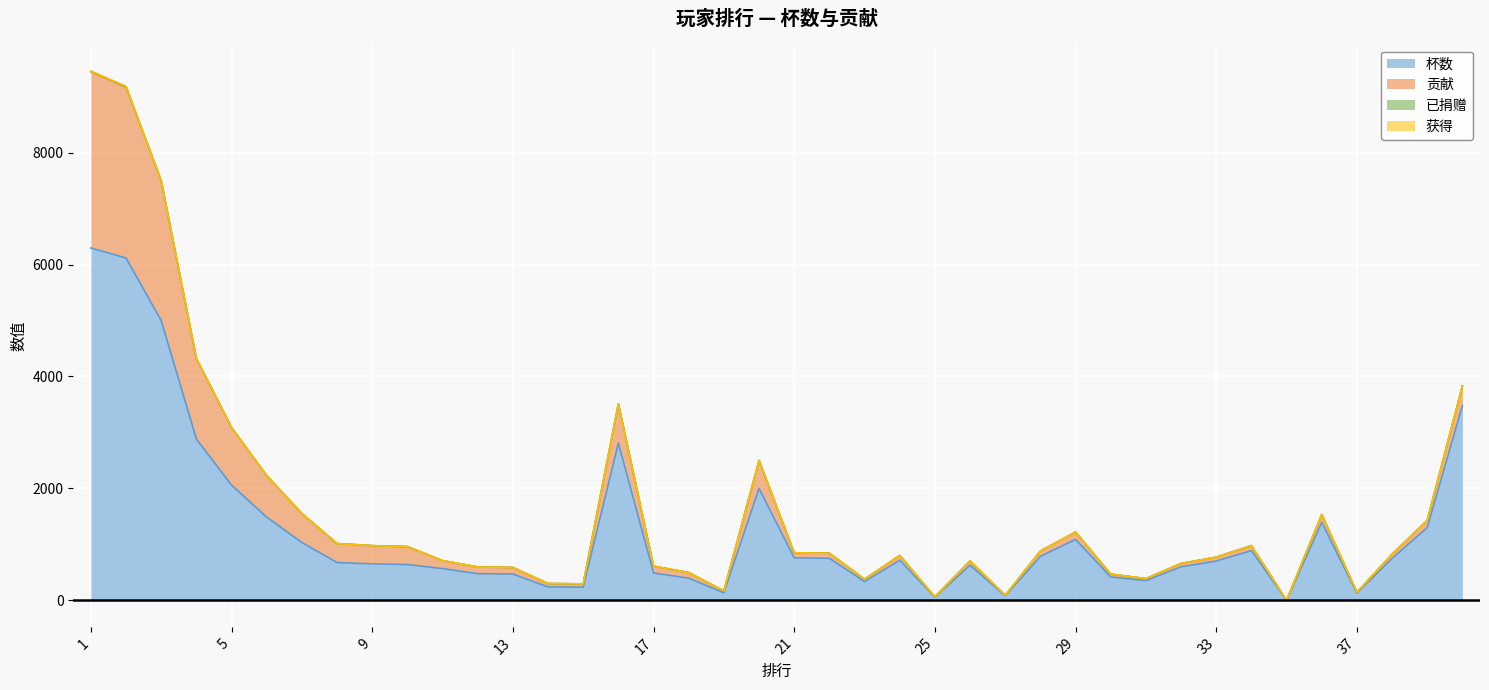

Rank the series at 18 from lowest to highest value.

已捐赠, 获得, 贡献, 杯数